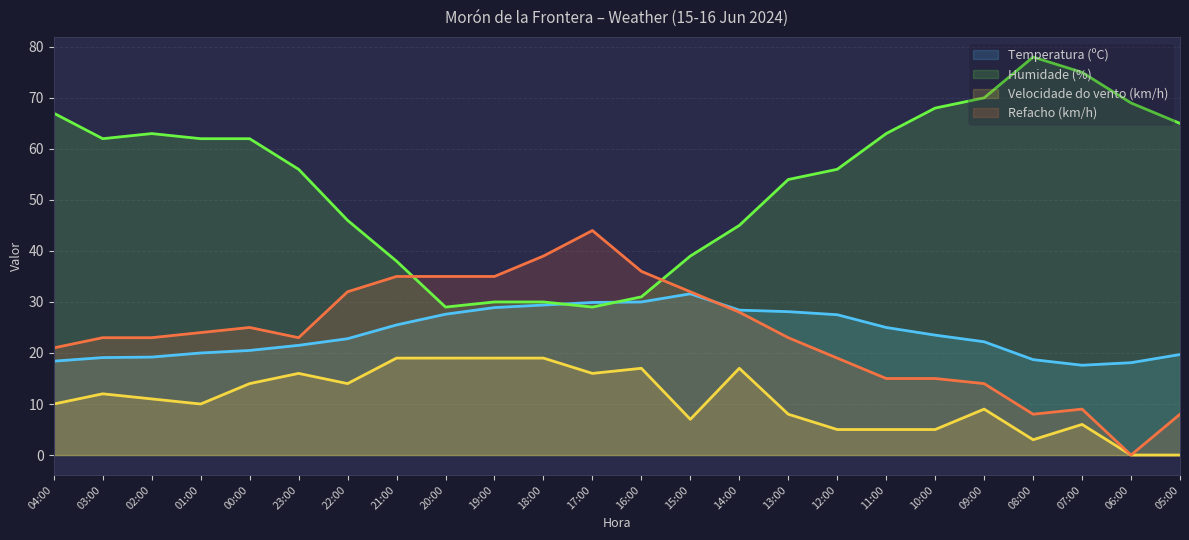

At which label is Temperatura (ºC) closest to 24?

10:00